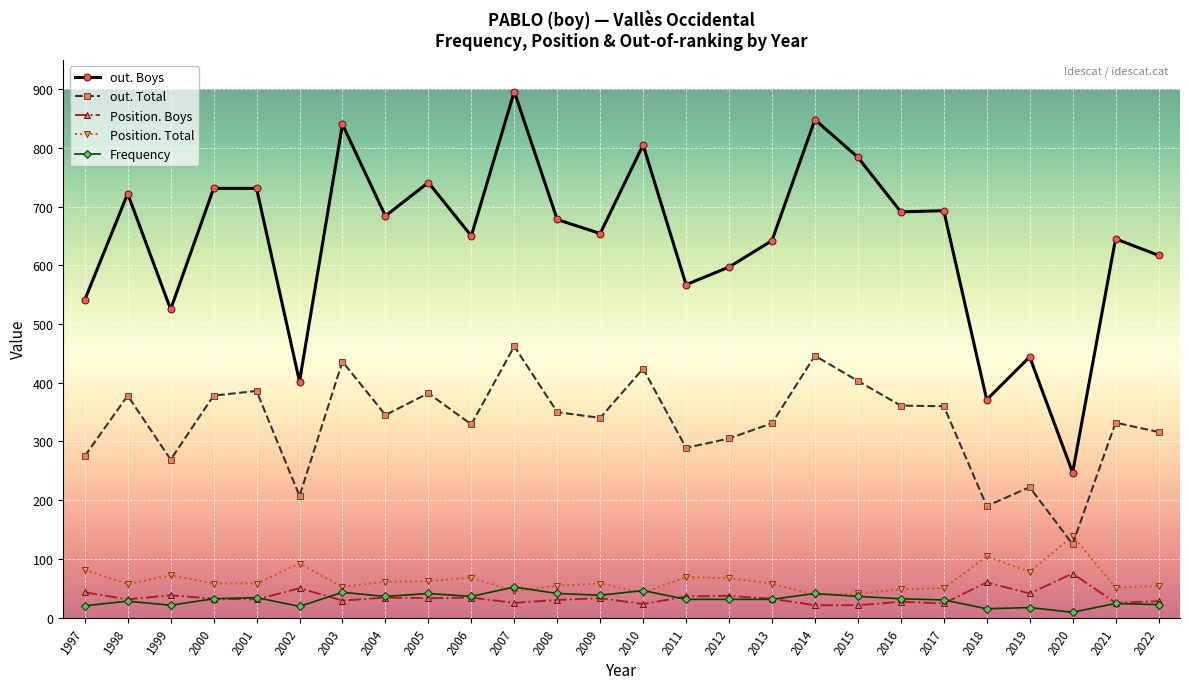

At which label does out. Boys reach its peak?

2007